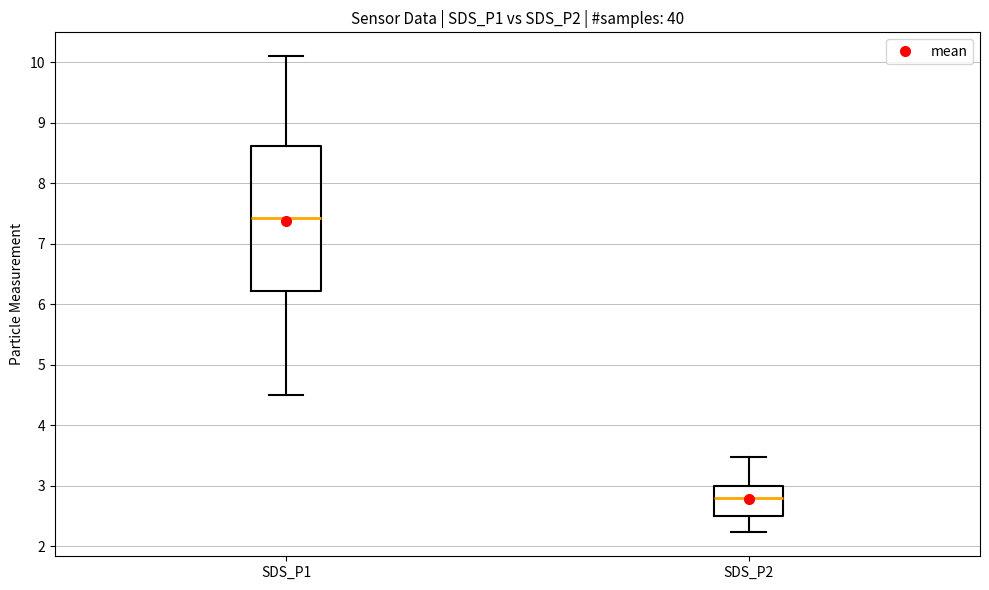

Which box is the tallest, from its lower edge to its upper edge?

SDS_P1